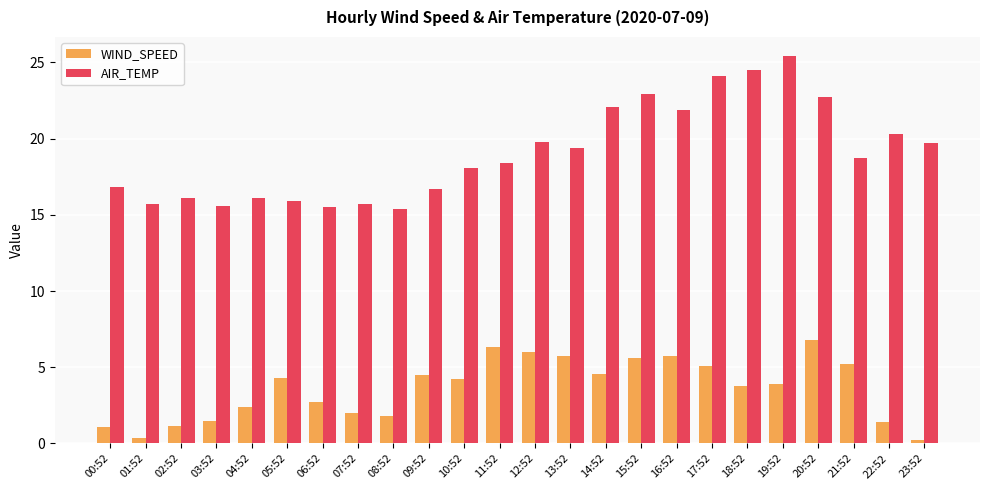

What are all the series names shown in the legend?

WIND_SPEED, AIR_TEMP